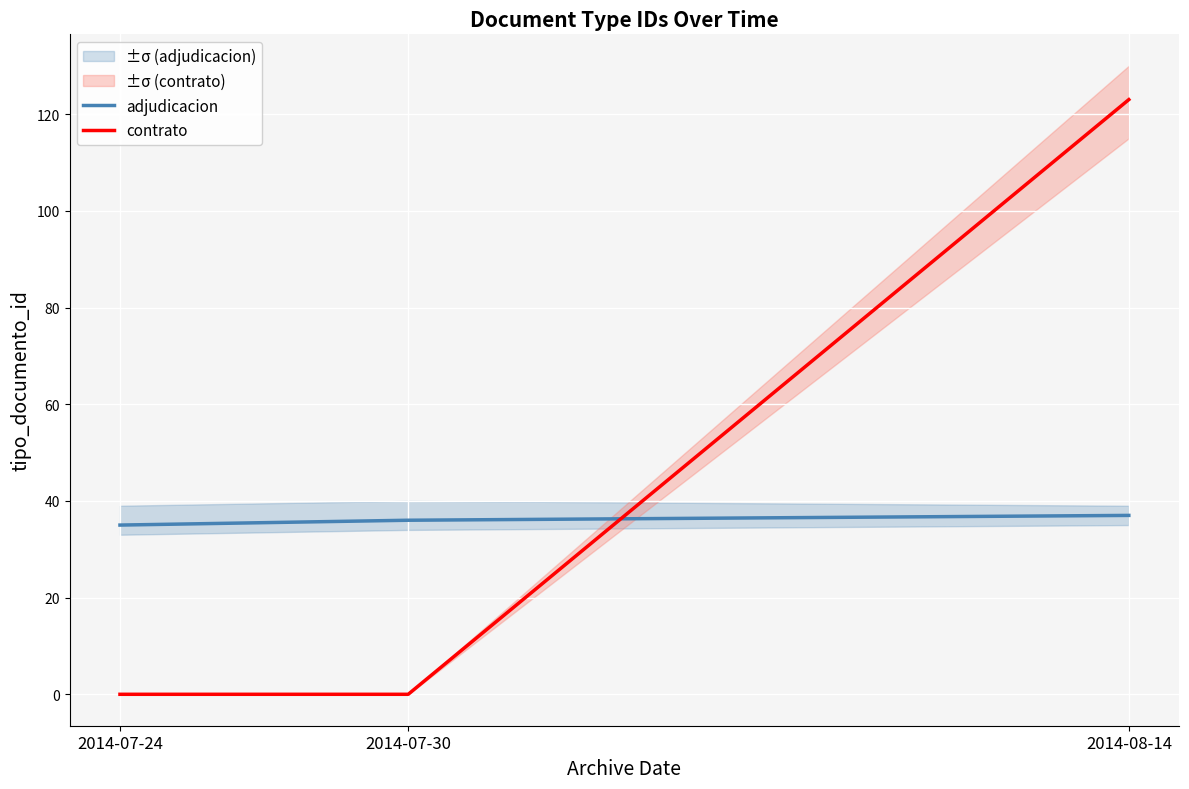

What are all the series names shown in the legend?

adjudicacion, contrato